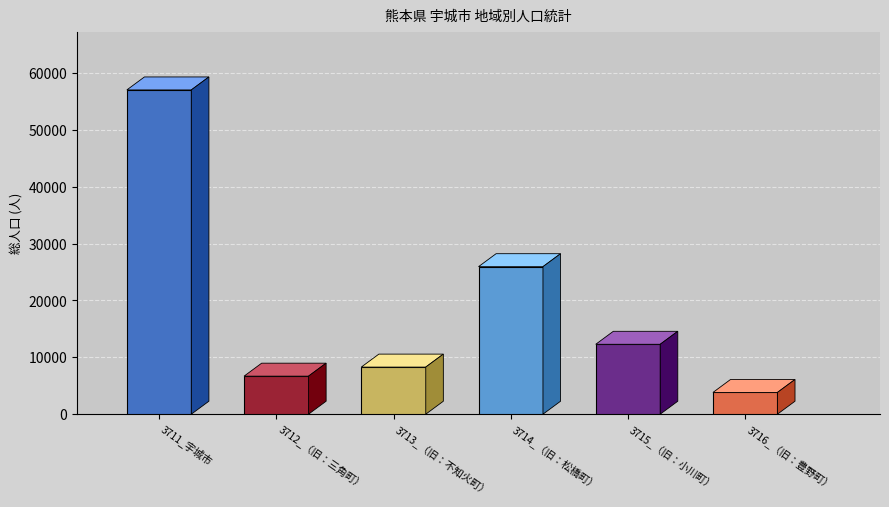

Which category has the lowest value in the 総数 series?

3716_（旧：豊野町）